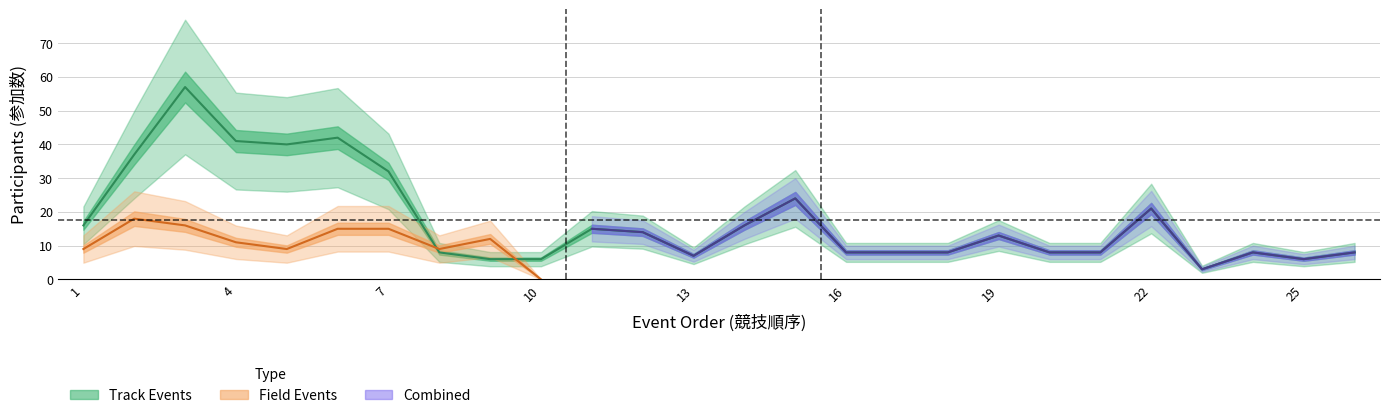

List the labels in order of value, smallest first.

23, 9, 10, 25, 13, 8, 16, 17, 18, 20, 21, 24, 26, 19, 12, 11, 1, 14, 22, 15, 7, 2, 5, 4, 6, 3